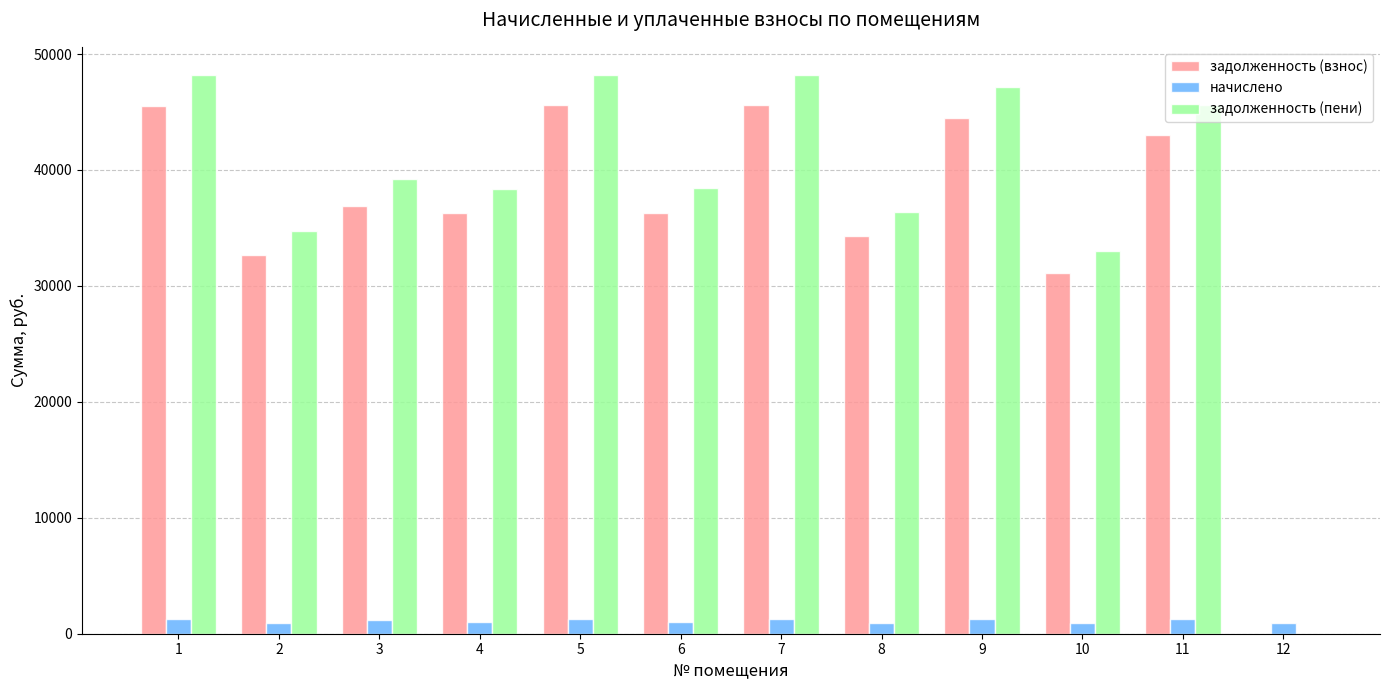

What is the average value of the задолженность (взнос) series?

35976.9